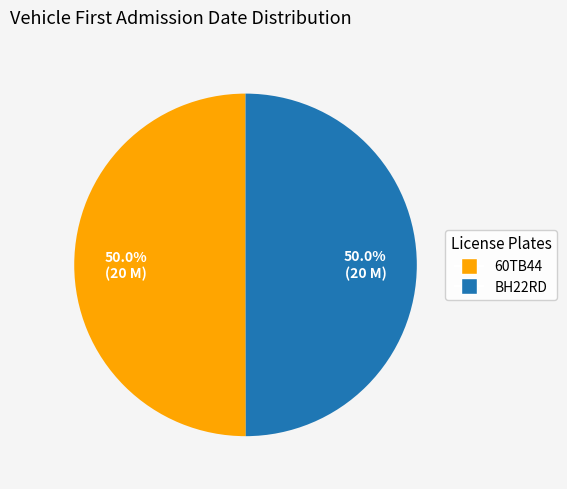

True or false: 60TB44 accounts for 36% of the total.

False